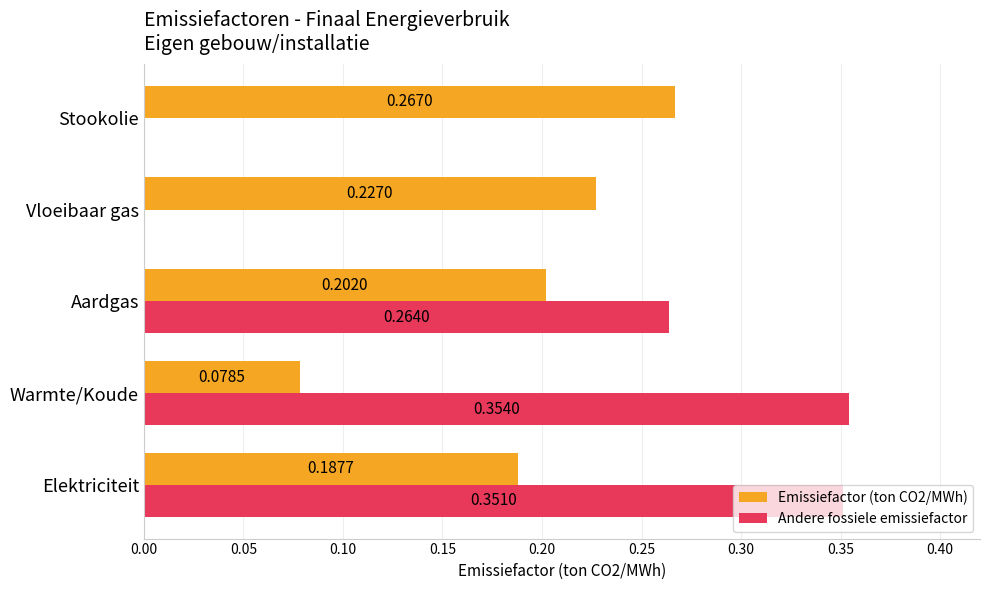

Which series has the widest spread of values?

Andere fossiele emissiefactor